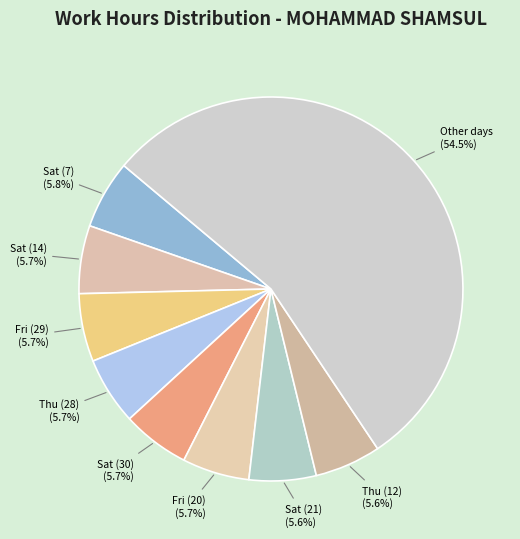

Approximately how many times larger is the value at Other days compared to Sat (30)?

9.6